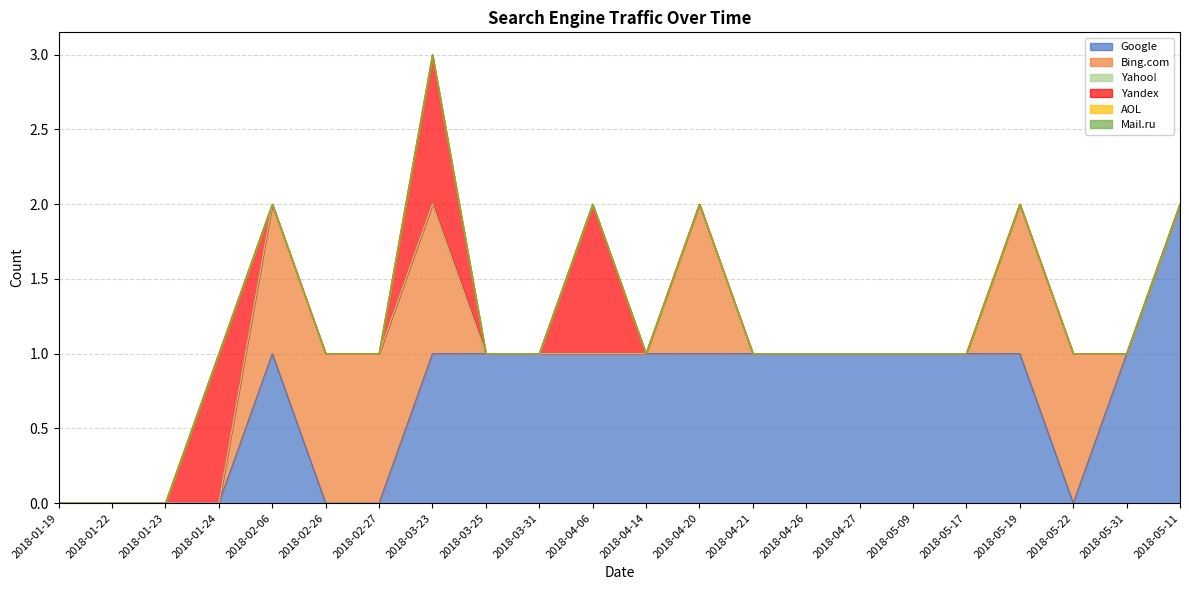

The value of AOL at 2018-03-31 is 0. True or false?

True